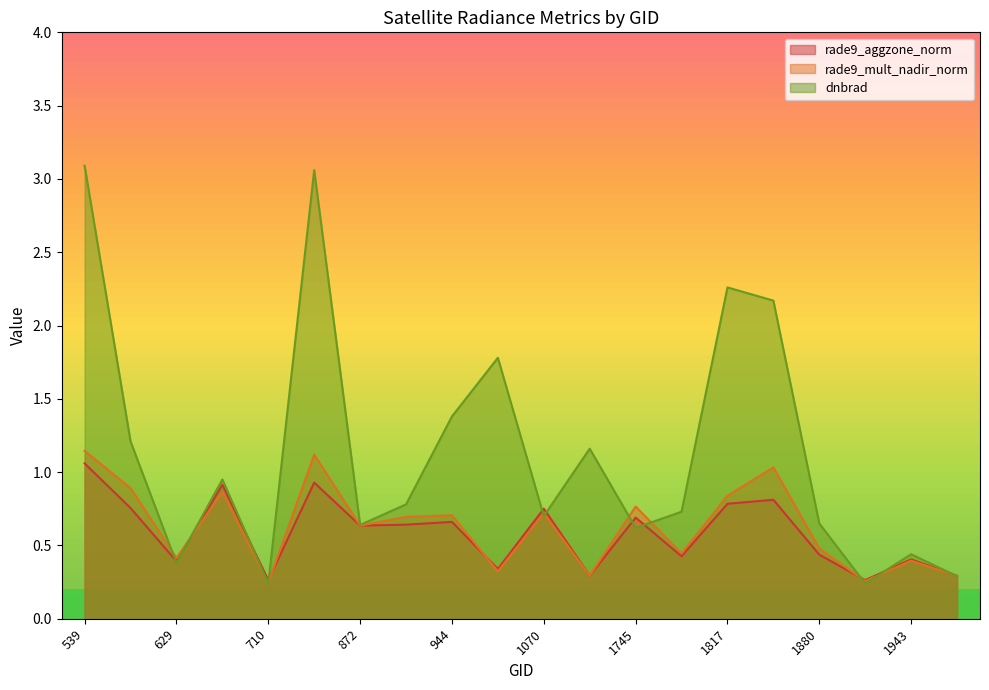

Which category has the lowest value in the rade9_mult_nadir_norm series?

710